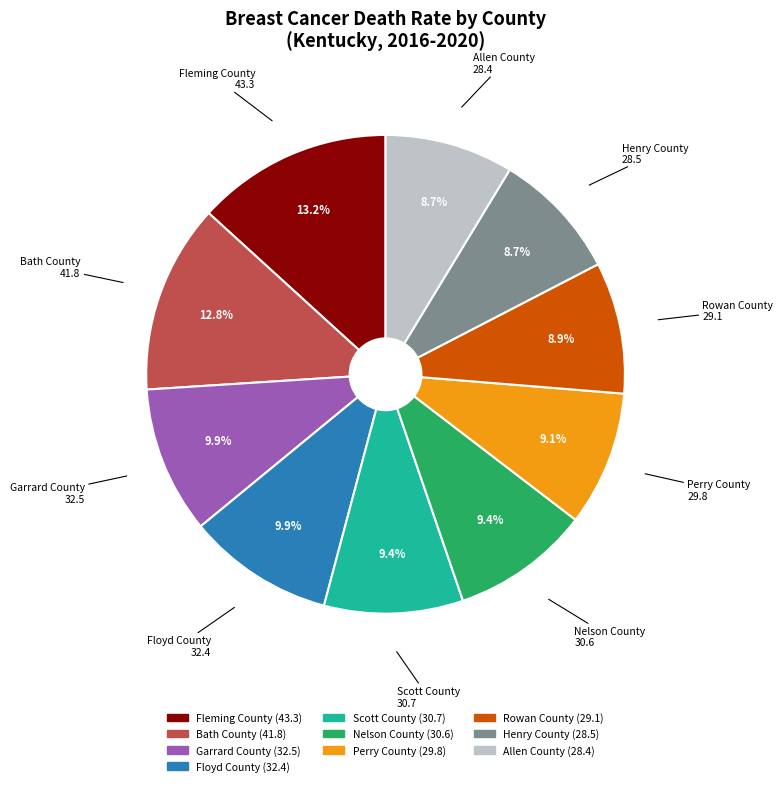

Combined, do Fleming County and Allen County account for over 50%?

No